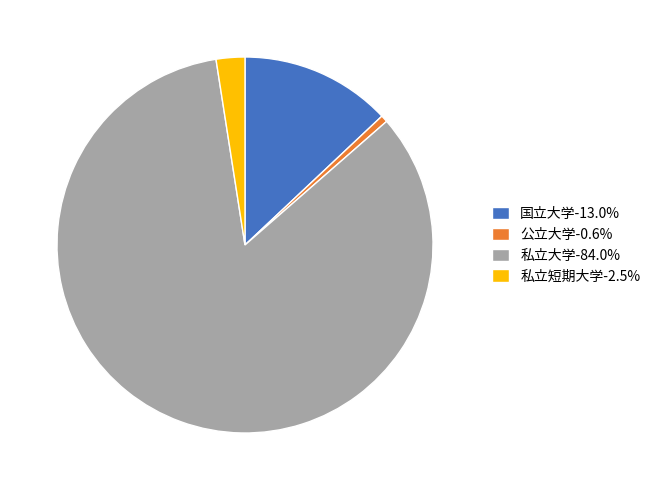

Which category has the smallest portion of the pie?

公立大学